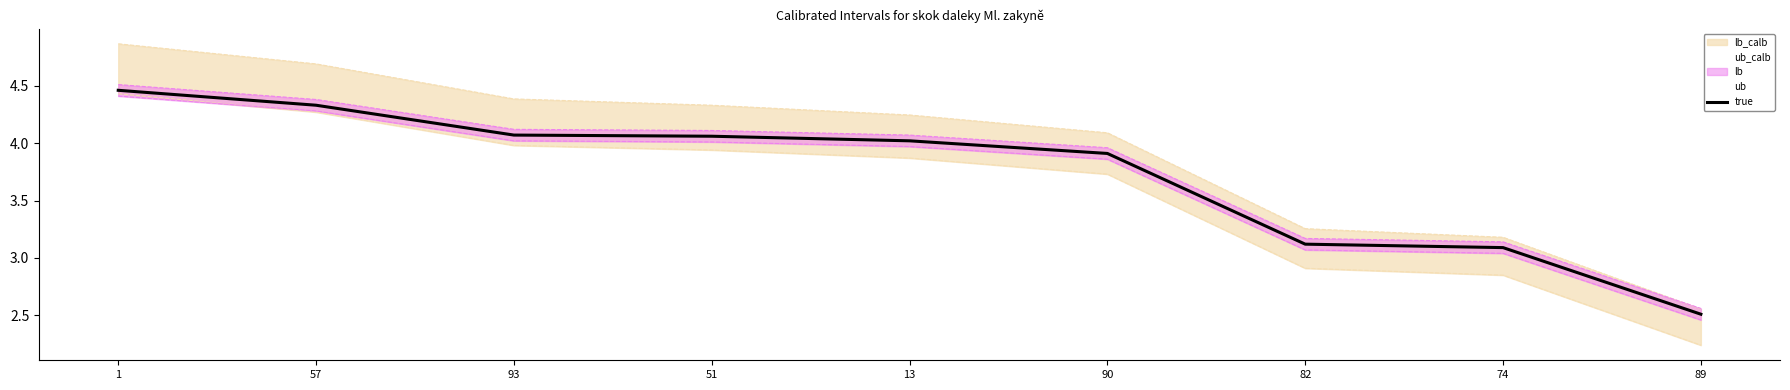

How many lines are shown in the chart?

1